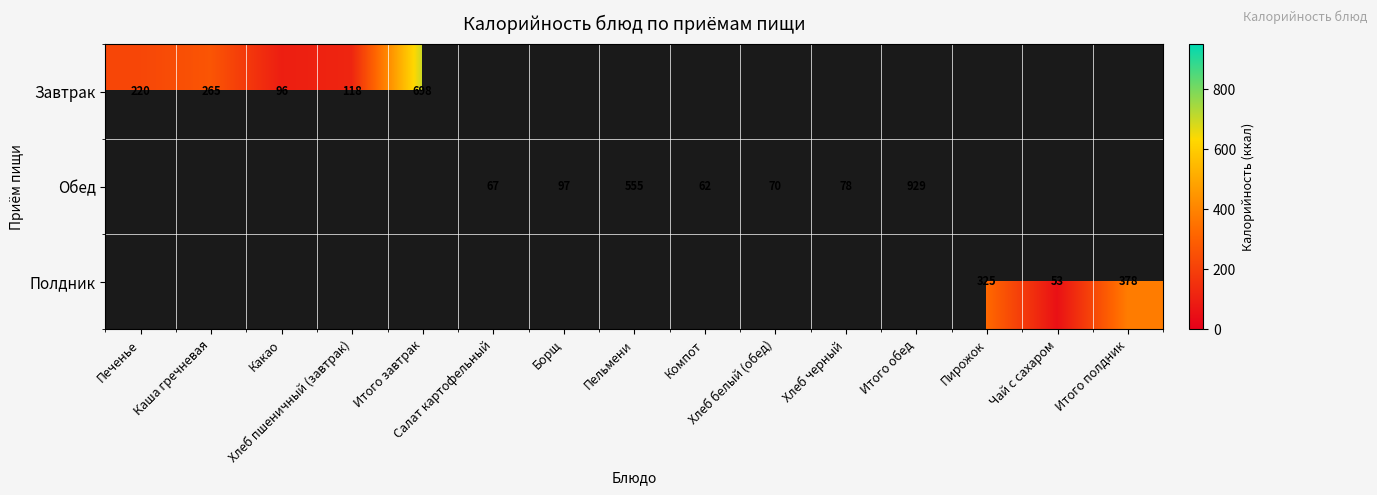

Is it true that Полдник equals 378.4 at Итого полдник?

True